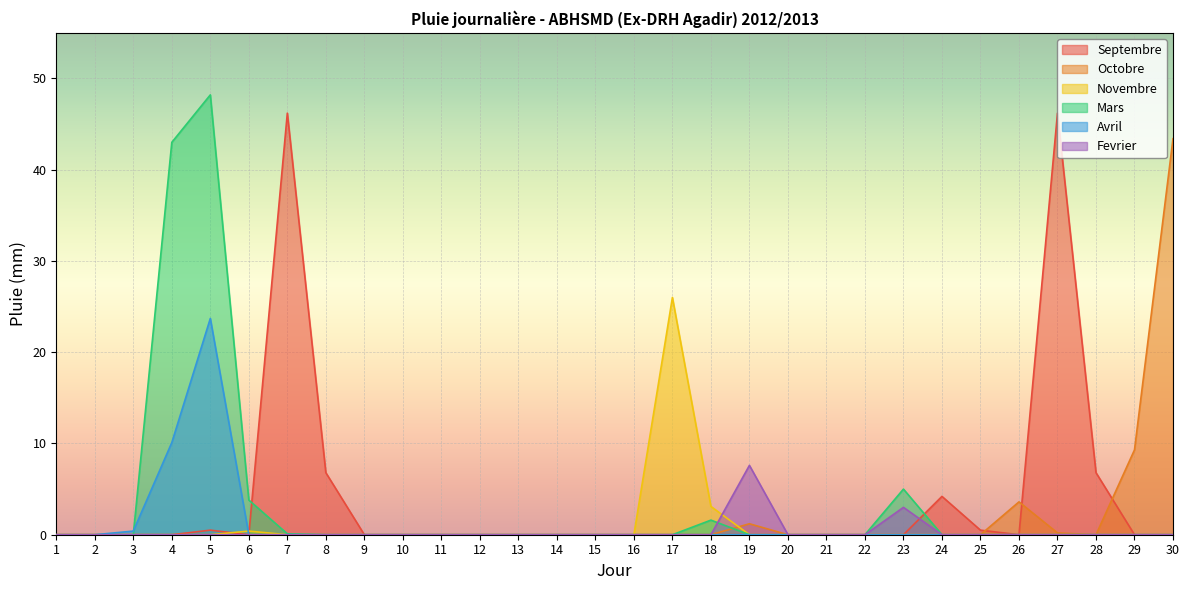

At which category is the sum across all series the highest?

5